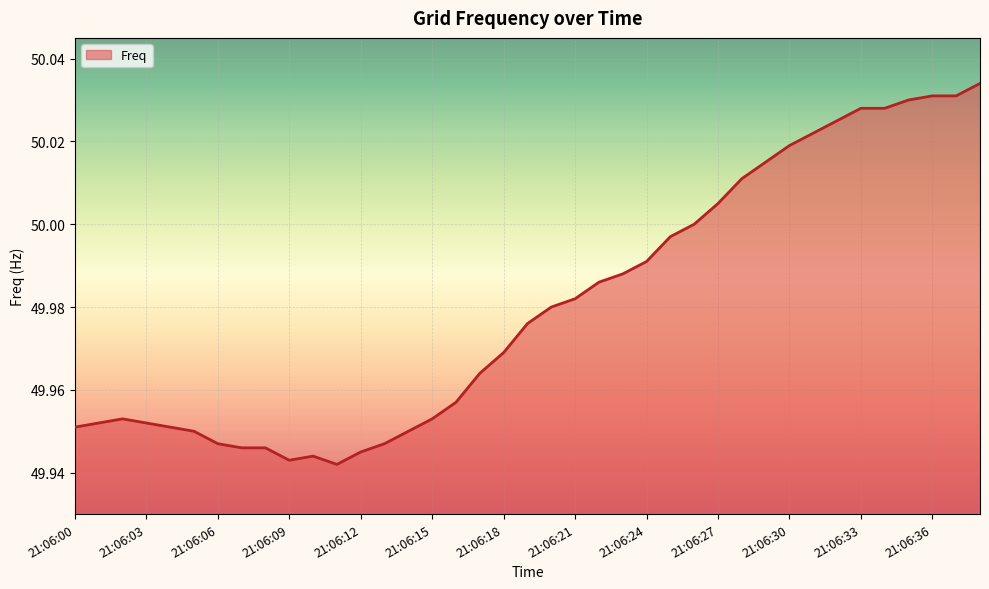

What is the value of the 28th point from the left?

50.0